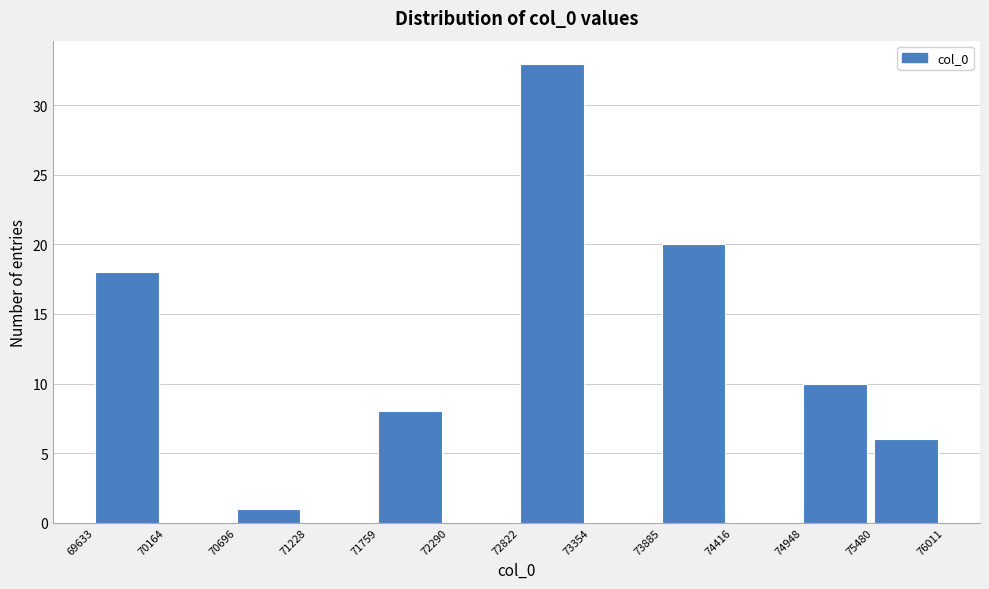

Reading left to right, transcribe this chart: for each bar, give the range it covers on the x-axis and its height. The values are not printed on the chart, so give them approximately, as read against the axis.

69633 to 70164: 18
70164 to 70696: 0
70696 to 71228: 1
71228 to 71759: 0
71759 to 72290: 8
72290 to 72822: 0
72822 to 73354: 33
73354 to 73885: 0
73885 to 74416: 20
74416 to 74948: 0
74948 to 75480: 10
75480 to 76011: 6